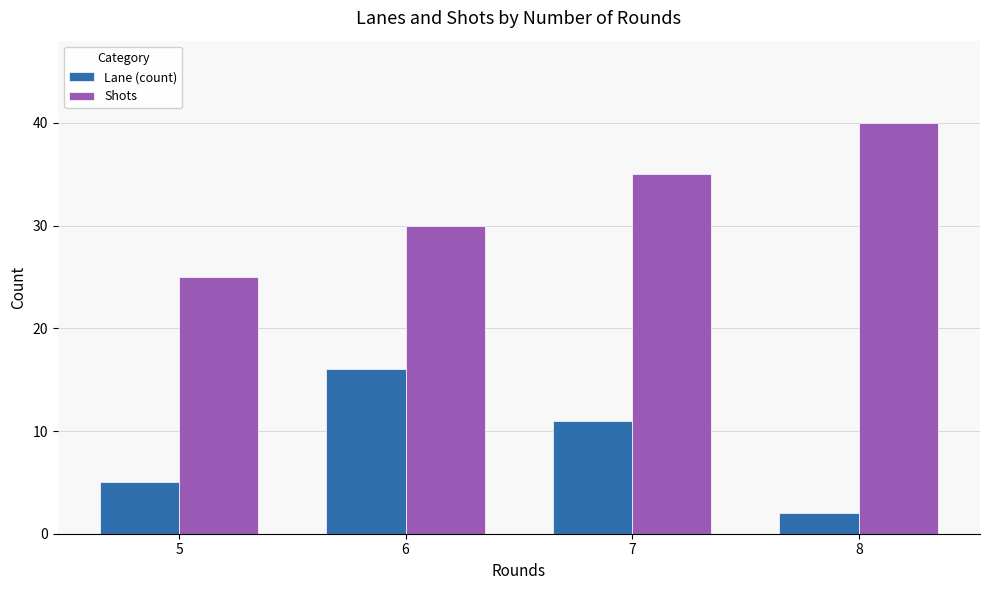

Reading left to right, transcribe all the data shown in this chart.

Lane (count): 5=5	6=16	7=11	8=2
Shots: 5=25	6=30	7=35	8=40